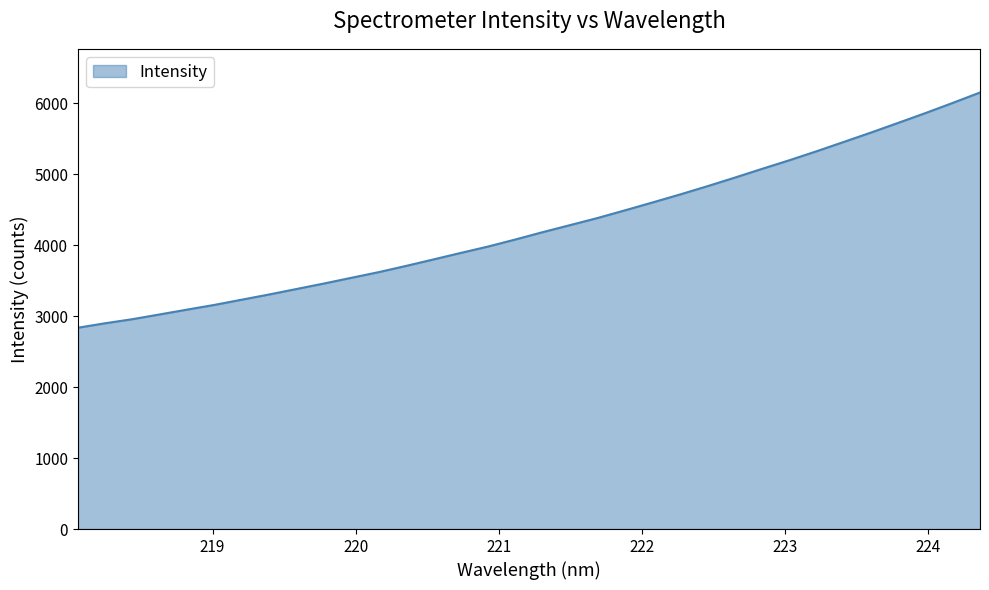

What is the maximum value shown in the chart?

6149.5